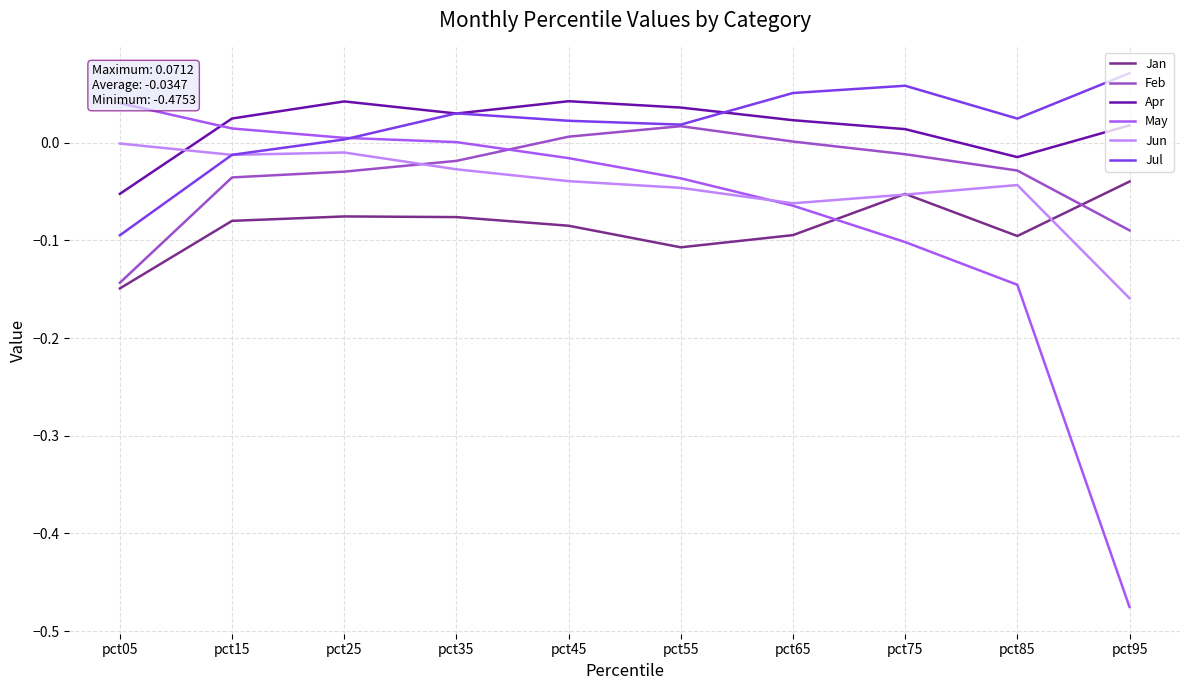

What is the difference between the second highest and second lowest values in the Jun series?

0.1